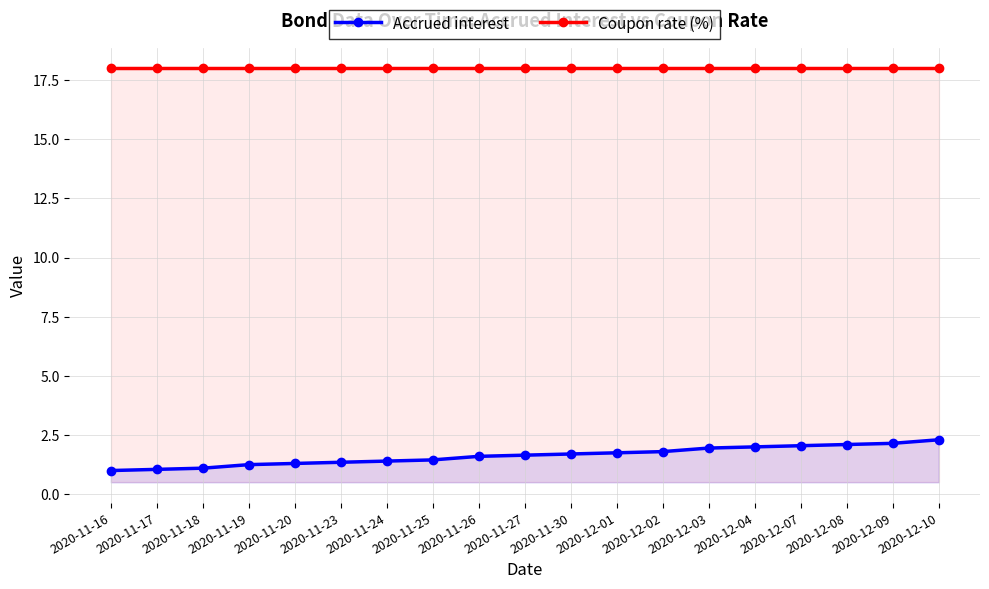

Rank the series by their maximum value, from lowest to highest.

Accrued interest, Coupon rate (%)